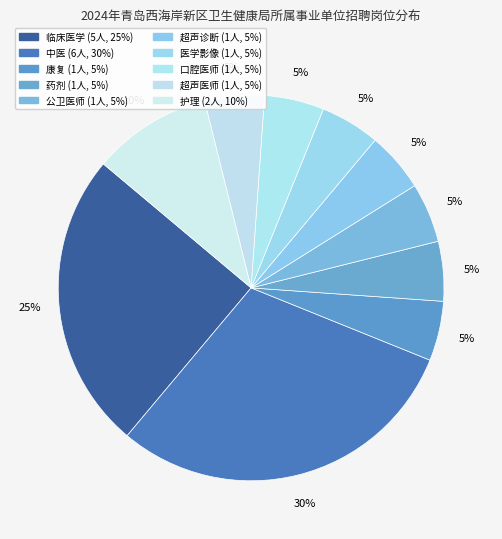

What percentage is the 临床医学 slice, to the nearest percent?

25%